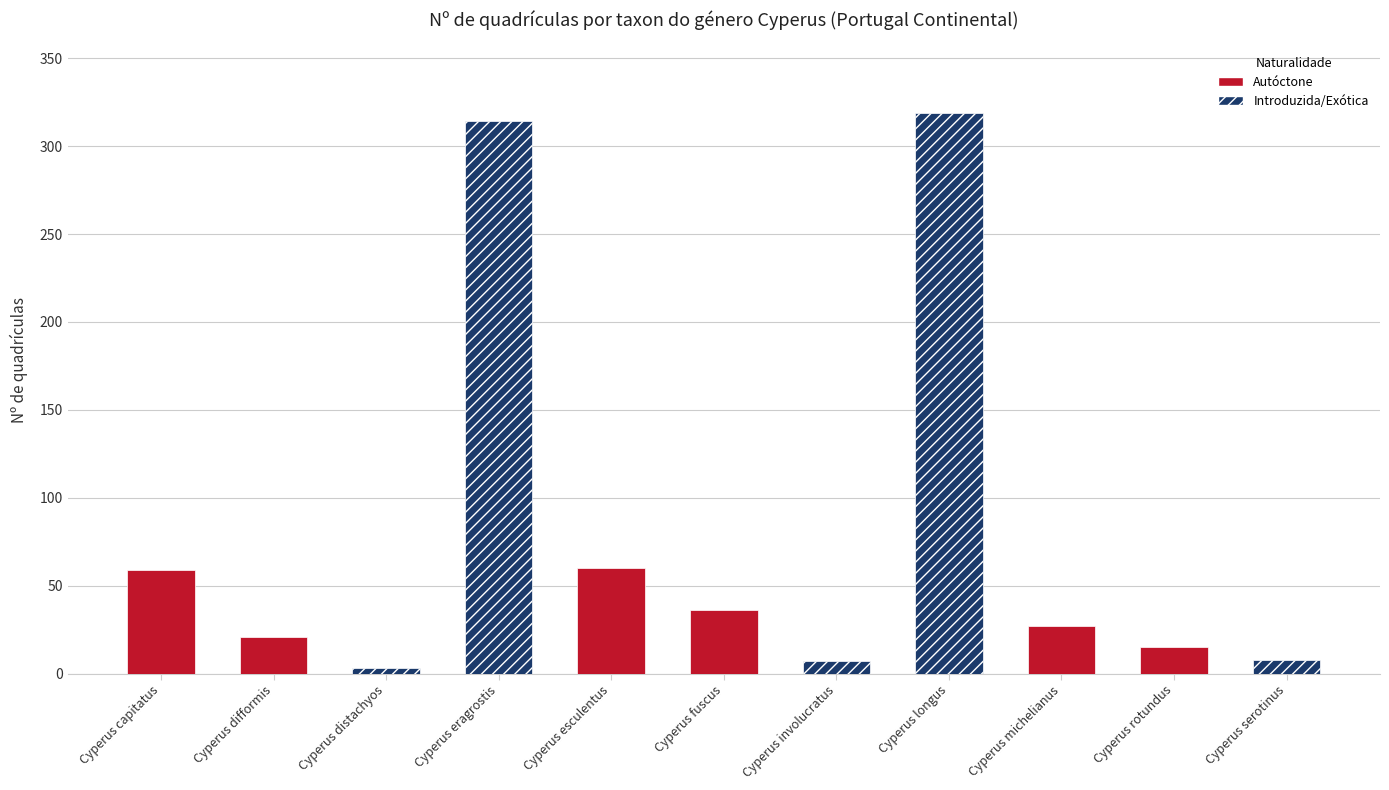

The value at Cyperus michelianus is 27. True or false?

True